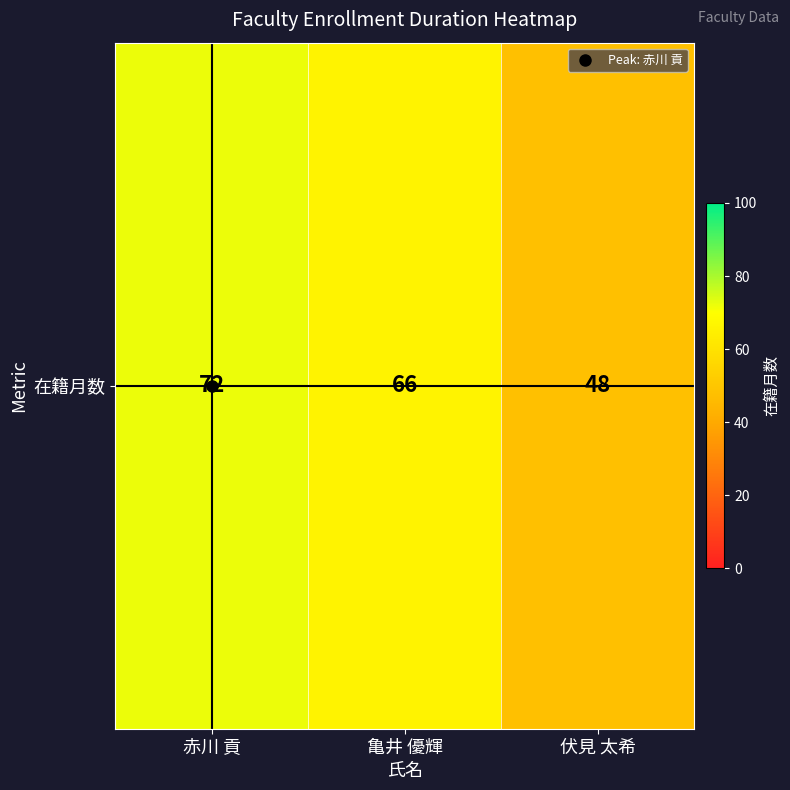

Where is the data nearest to the value 60?

亀井 優輝